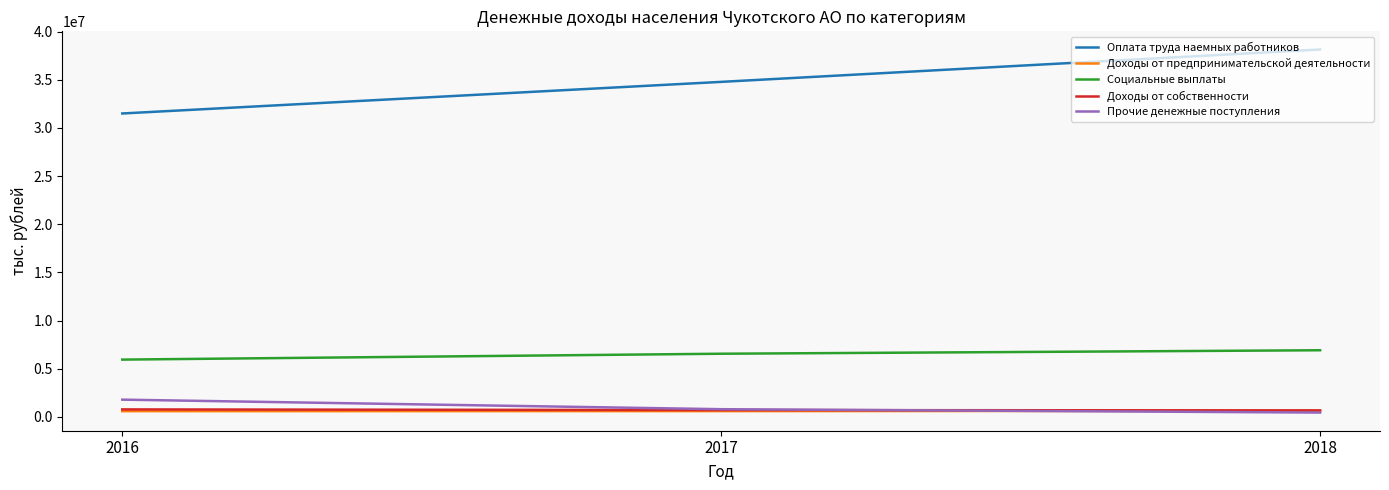

How many lines are shown in the chart?

5